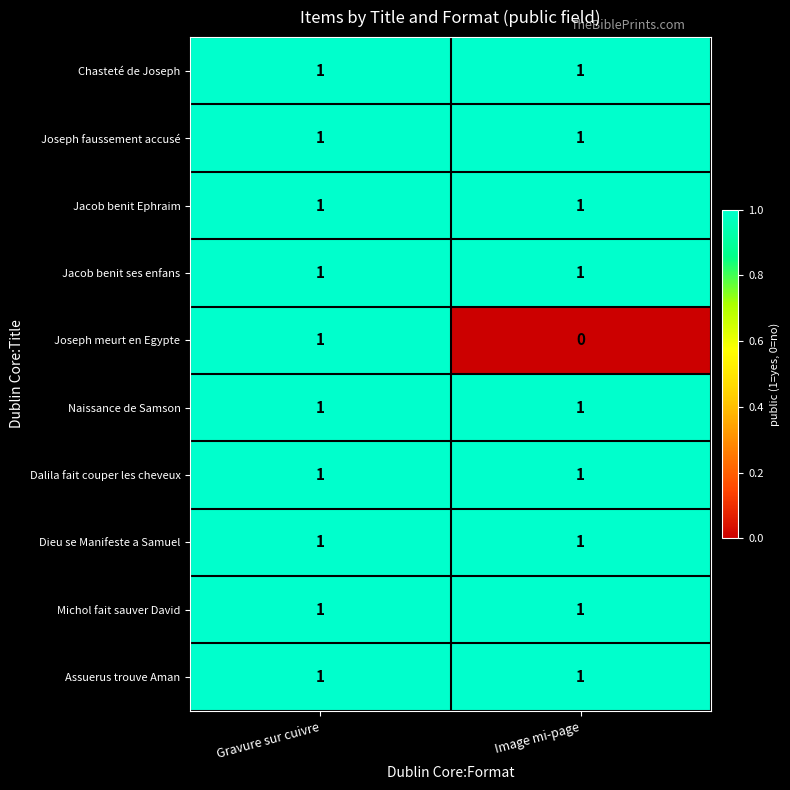

Reading right to left, list all the values displayed in this chart.

Chasteté de Joseph: 1	1
Joseph faussement accusé: 1	1
Jacob benit Ephraim: 1	1
Jacob benit ses enfans: 1	1
Joseph meurt en Egypte: 0	1
Naissance de Samson: 1	1
Dalila fait couper les cheveux: 1	1
Dieu se Manifeste a Samuel: 1	1
Michol fait sauver David: 1	1
Assuerus trouve Aman: 1	1